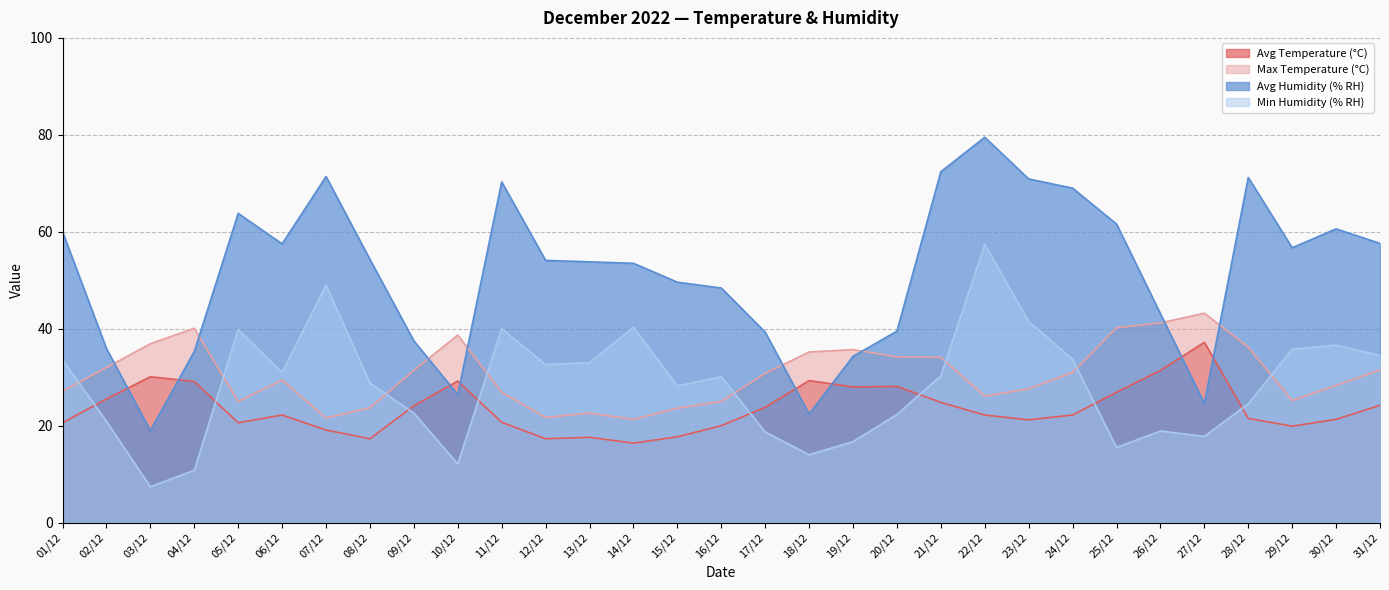

Which series has the largest range (max minus min)?

Avg Humidity (% RH)